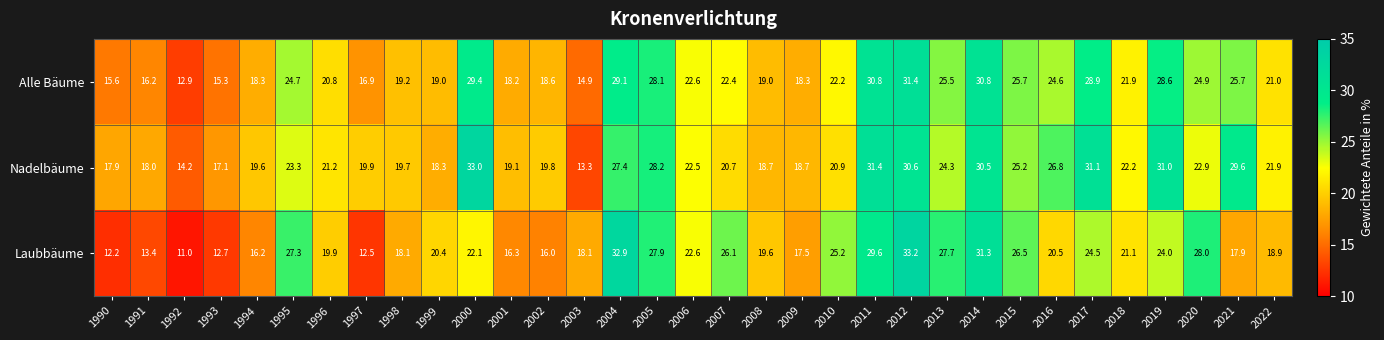

Which series has the largest total across all categories?

Nadelbäume